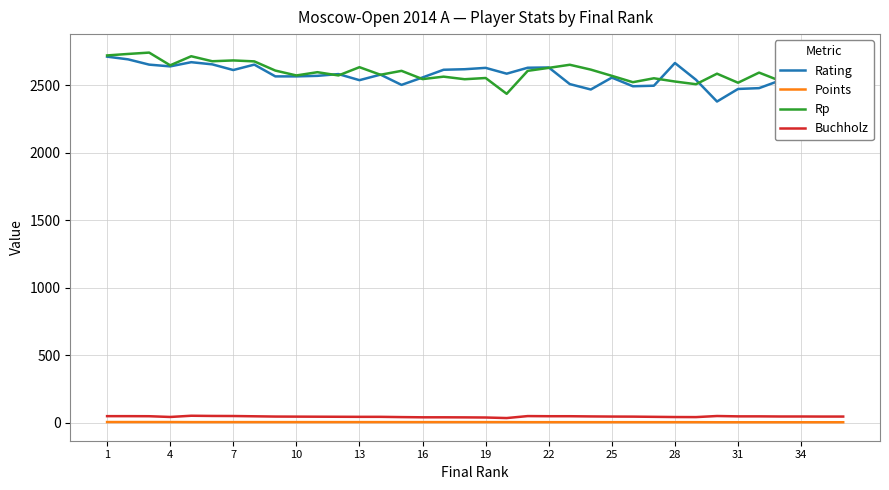

What is the highest value of the Rating series?

2710.0